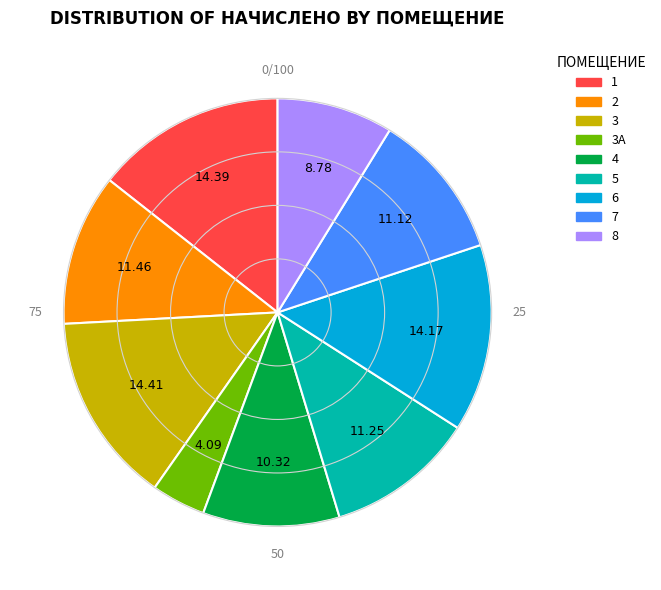

Is there a majority slice in this chart?

No